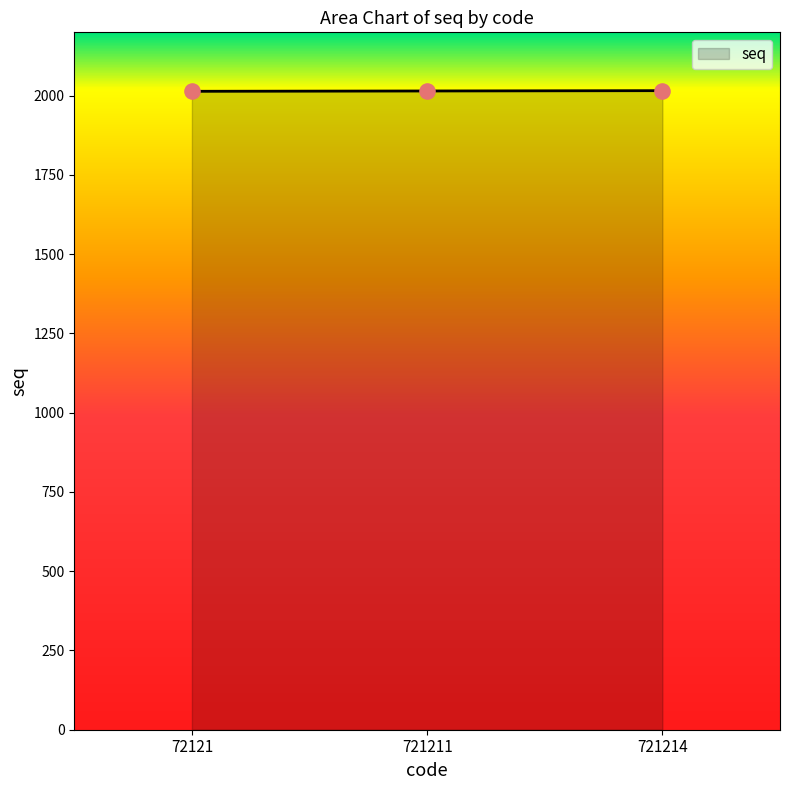

What is the ratio of the value at 72121 to the value at 721211?

1.0